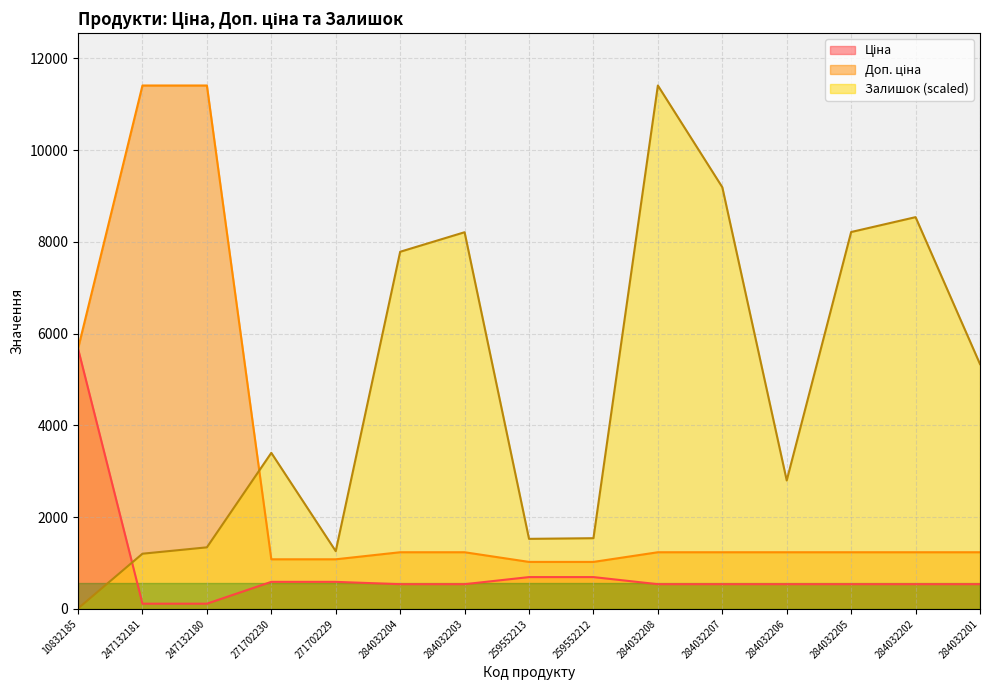

What is the sum of all Доп. ціна values?

42589.5